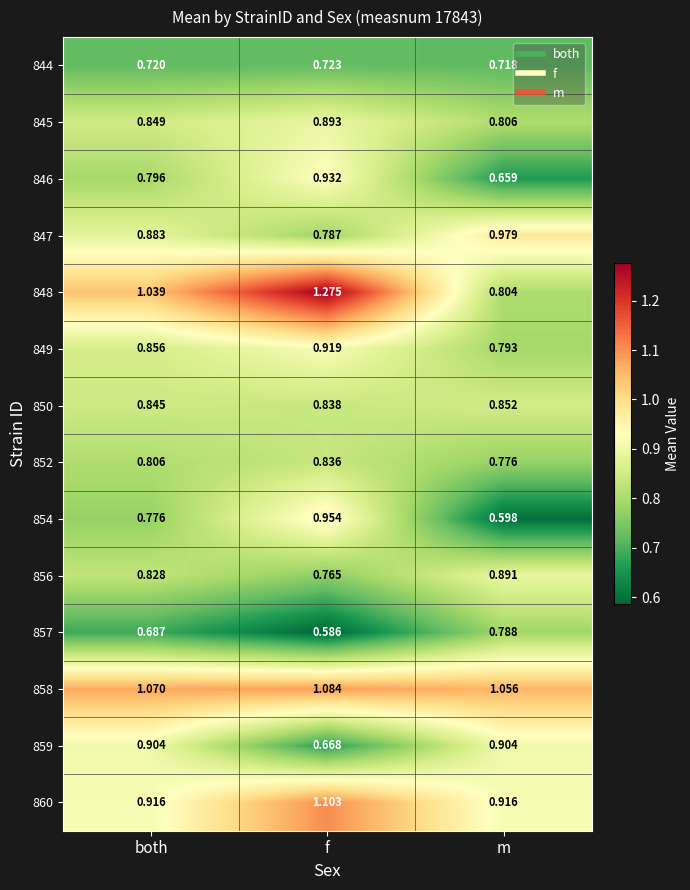

At which label does 857 reach its minimum?

f